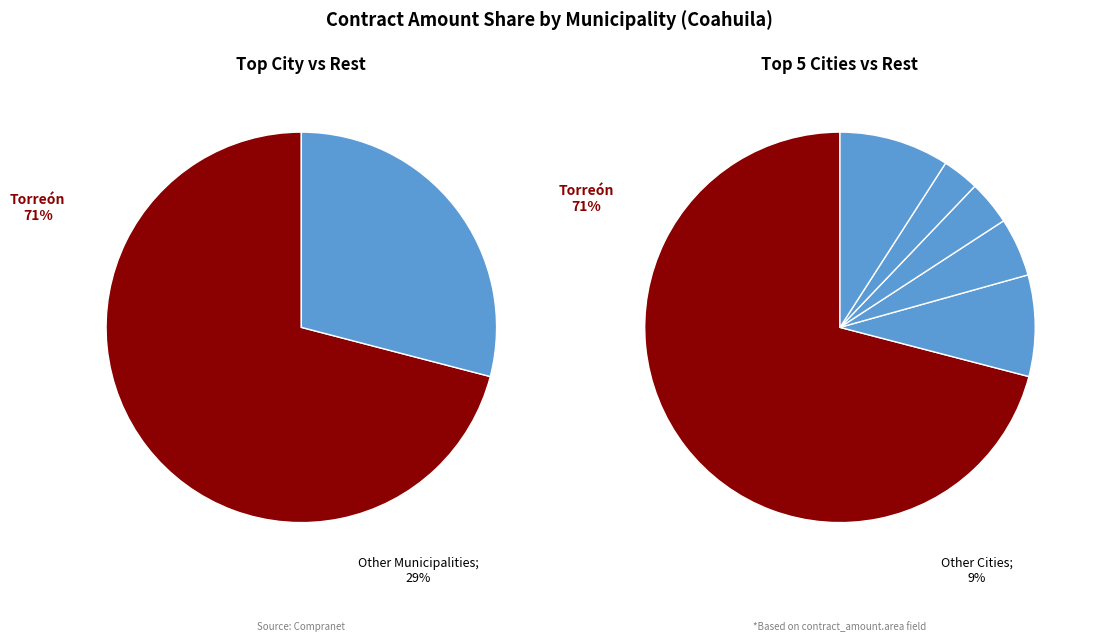

Which slice is the smallest?

Ocampo